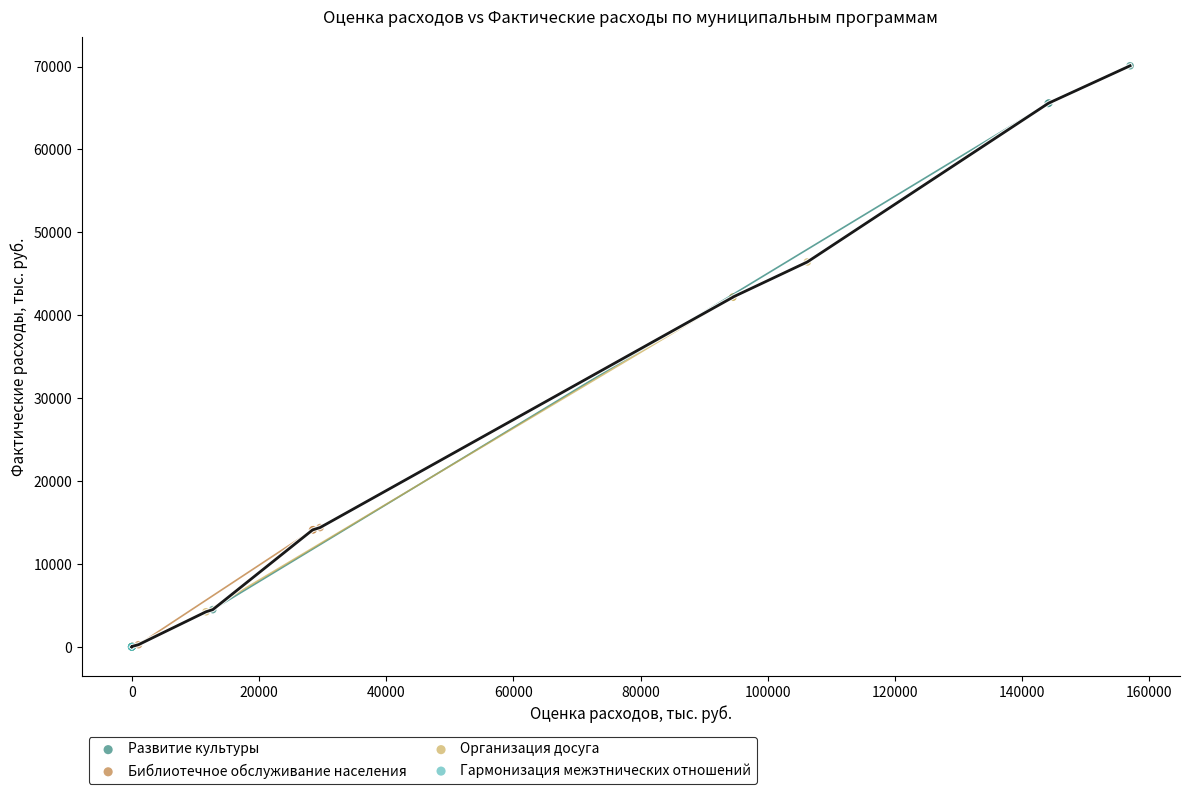

Which series has the largest Y range (max minus min)?

Развитие культуры